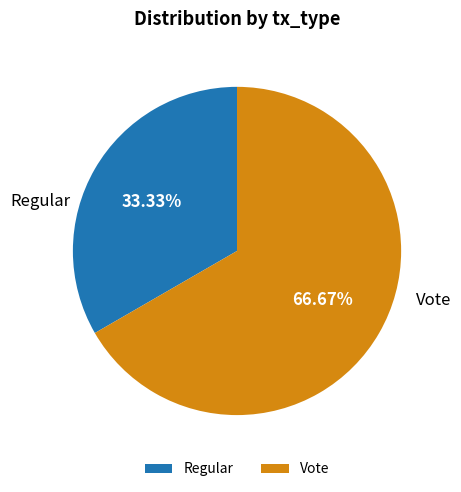

What percentage is NOT represented by Vote?

33.3%